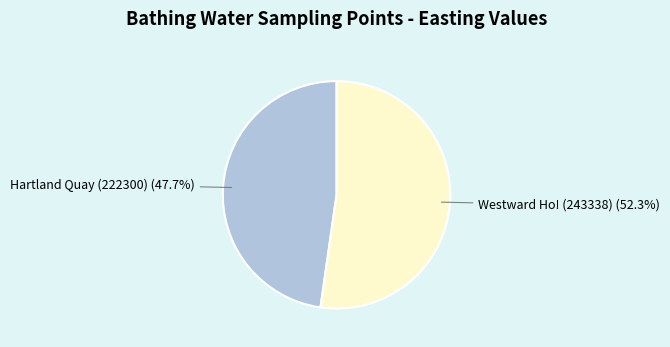

To the nearest percent, what is the difference between the Westward Ho! (243338) and Hartland Quay (222300) slice percentages?

5%